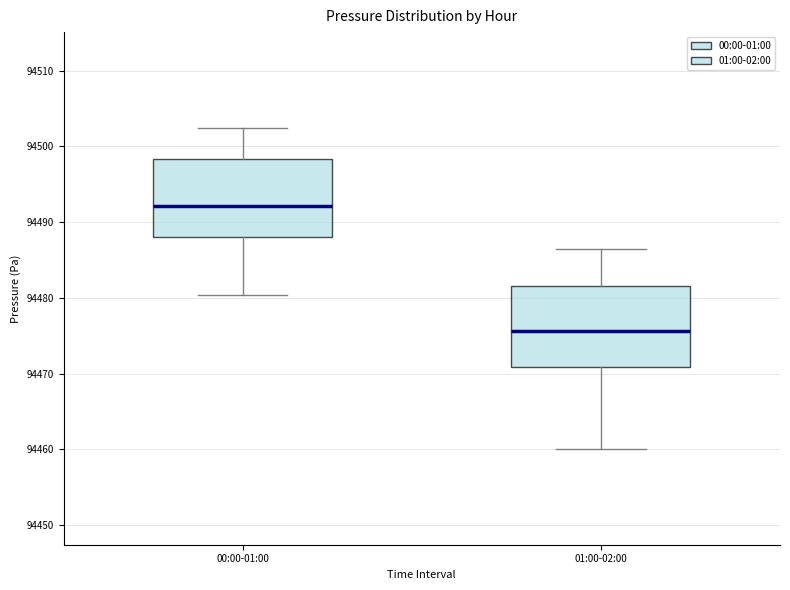

Reading left to right, read every box against the y-axis: the position of its median line, the range the box covers, and the ends of its whiskers. The values are not printed on the chart, so give them approximately, as read against the axis.

00:00-01:00: median 94492, box 94488 to 94498, whiskers 94480 to 94502
01:00-02:00: median 94476, box 94471 to 94482, whiskers 94460 to 94486